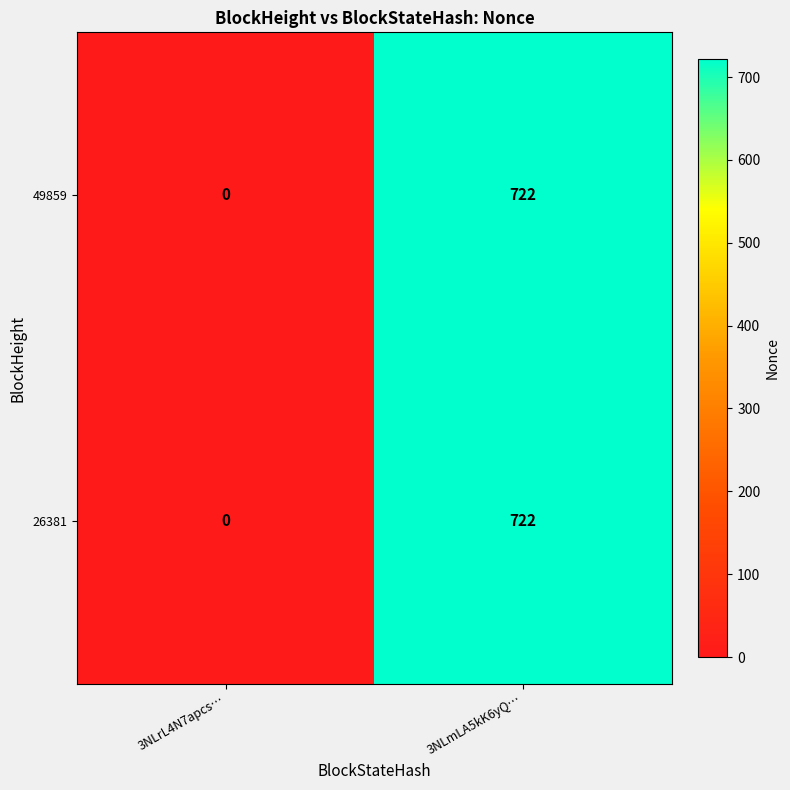

Rank the categories by 49859 value from lowest to highest.

3NLrL4N7apcs…, 3NLmLA5kK6yQ…